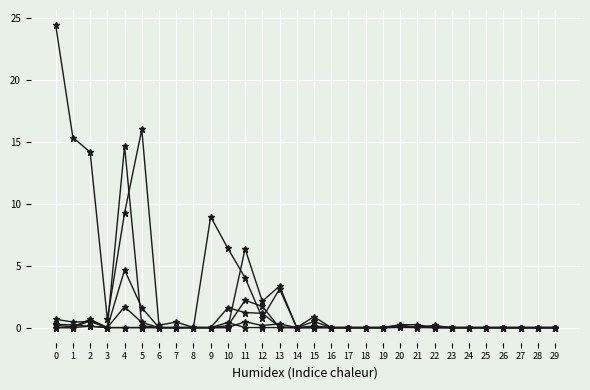

The 繰越金 series shows 0.1 at 13. True or false?

False